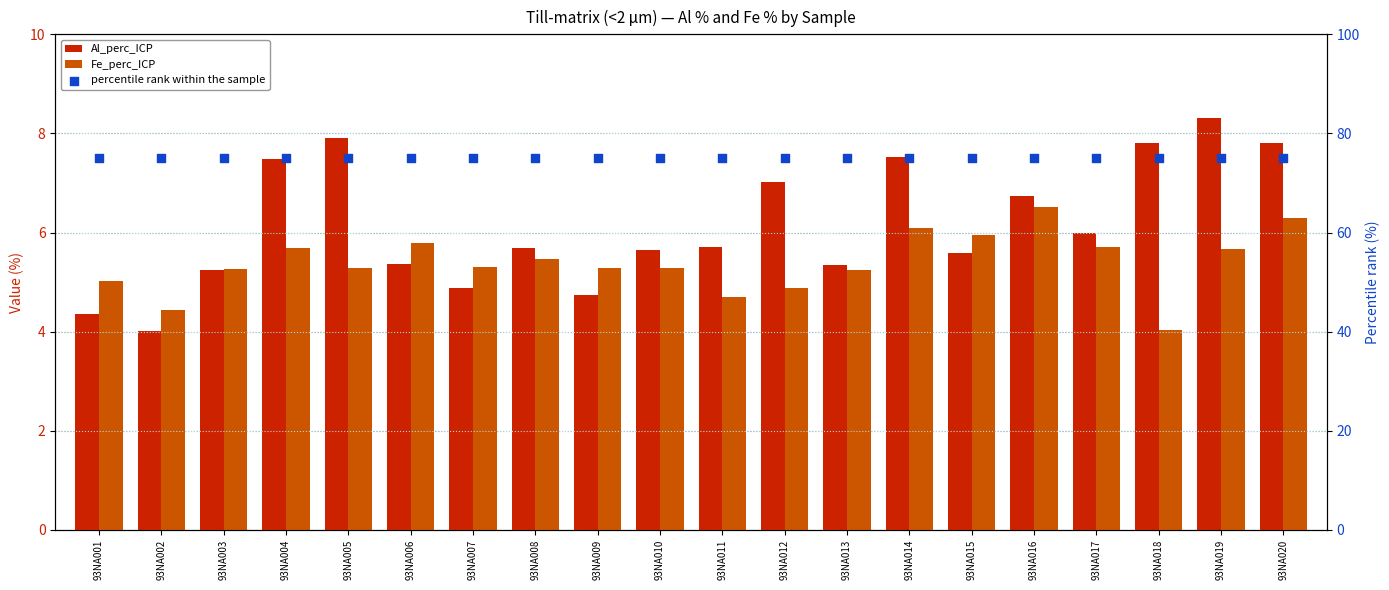

What is the total value across all series at 93NA007?

85.2